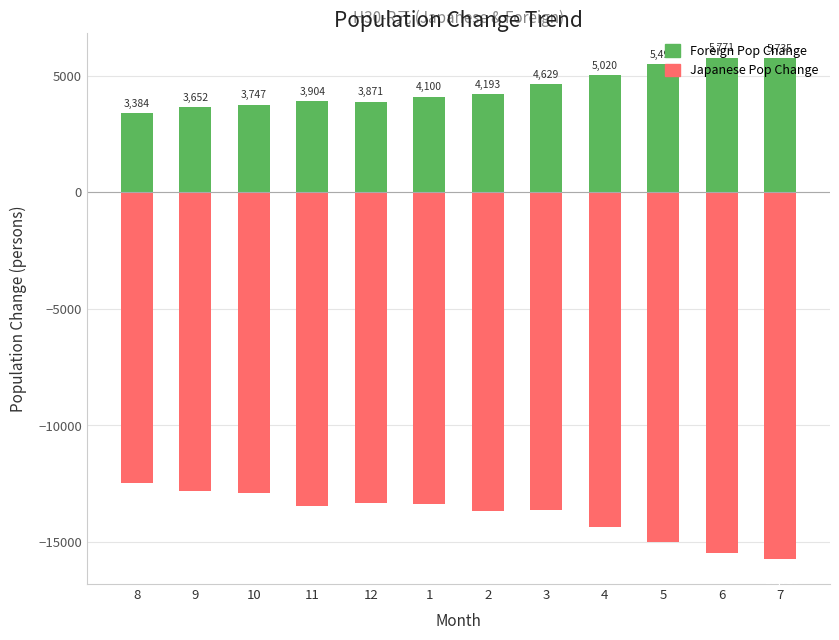

What is the spread (max minus min) of values at 1?

17467